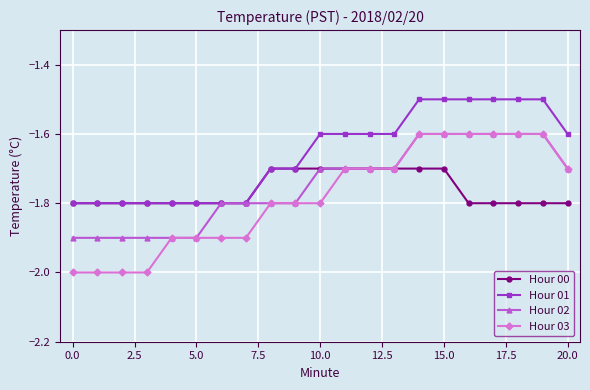

What is the value of the Hour 00 point at the 3rd from the left?

-1.8